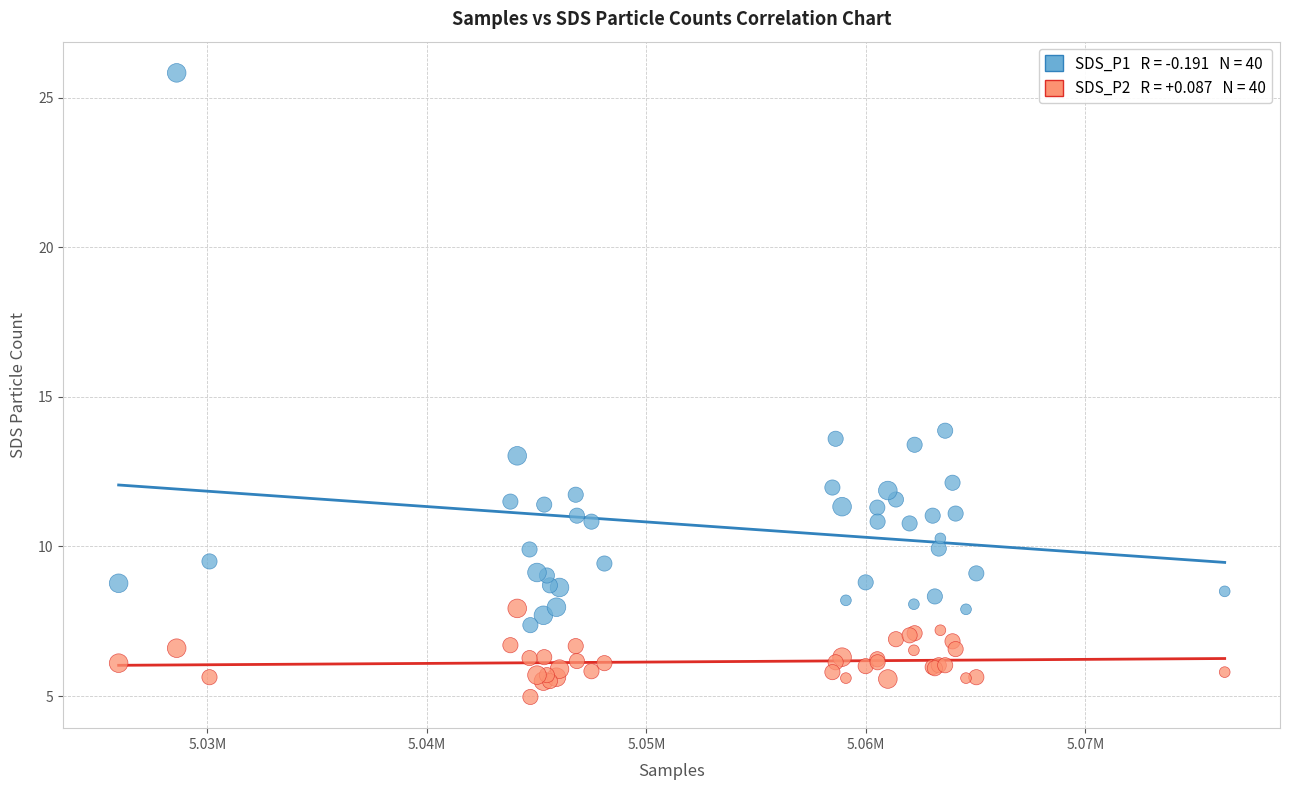

Across all series, what Y value is closest to 15?

13.9